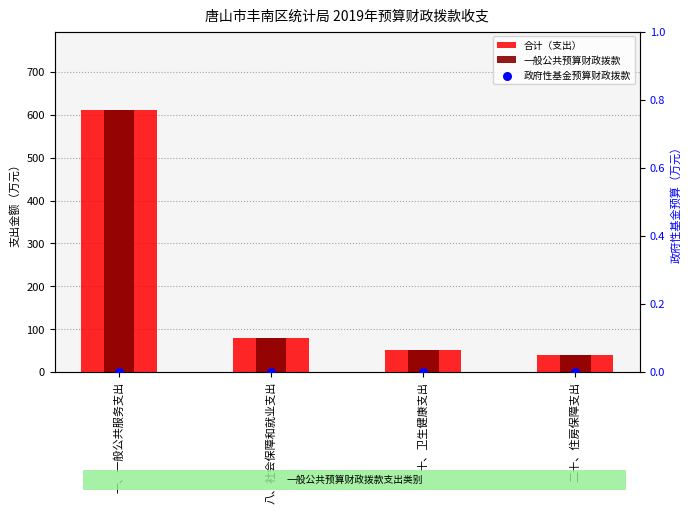

What are all the series names shown in the legend?

合计（支出）, 一般公共预算财政拨款, 政府性基金预算财政拨款